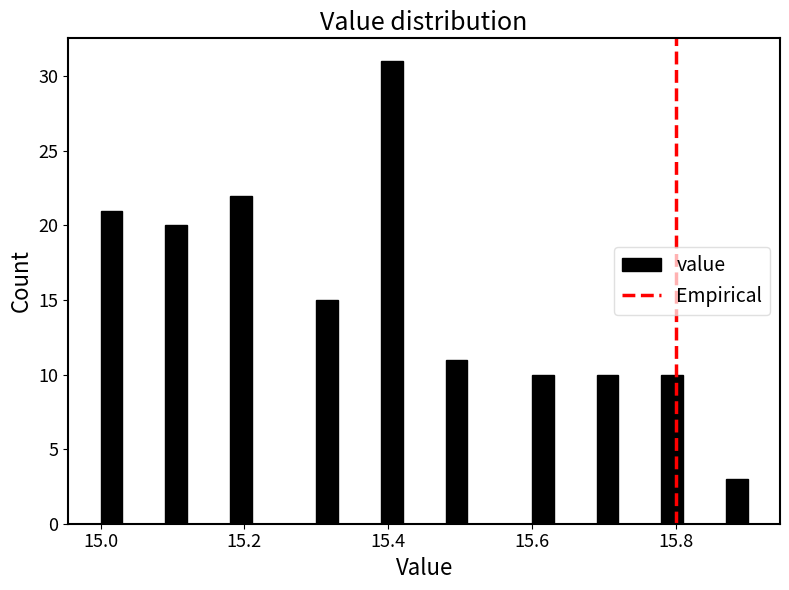

Around what value on the x-axis is the tallest bar? Give the approximate position of its centre, as read against the axis.

15.40